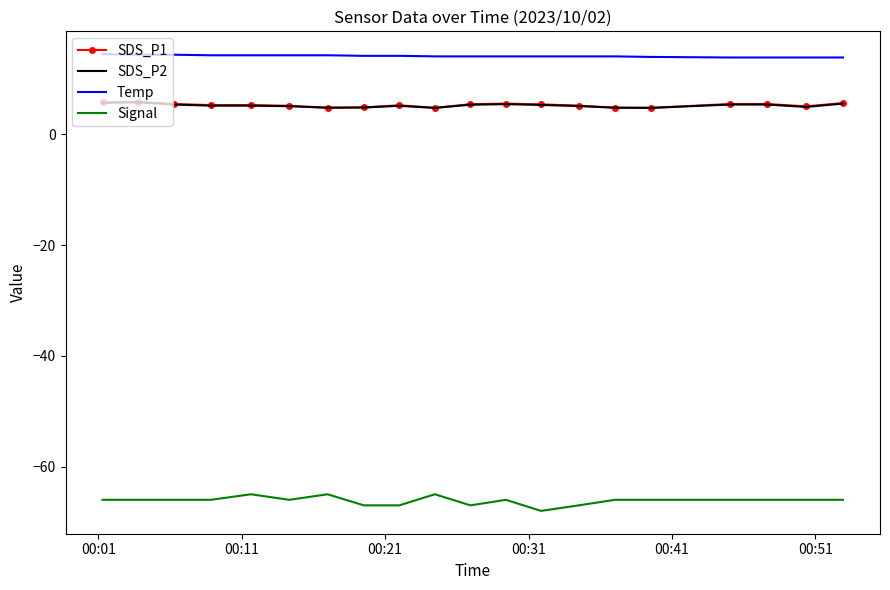

What is the minimum value for SDS_P1?

4.8